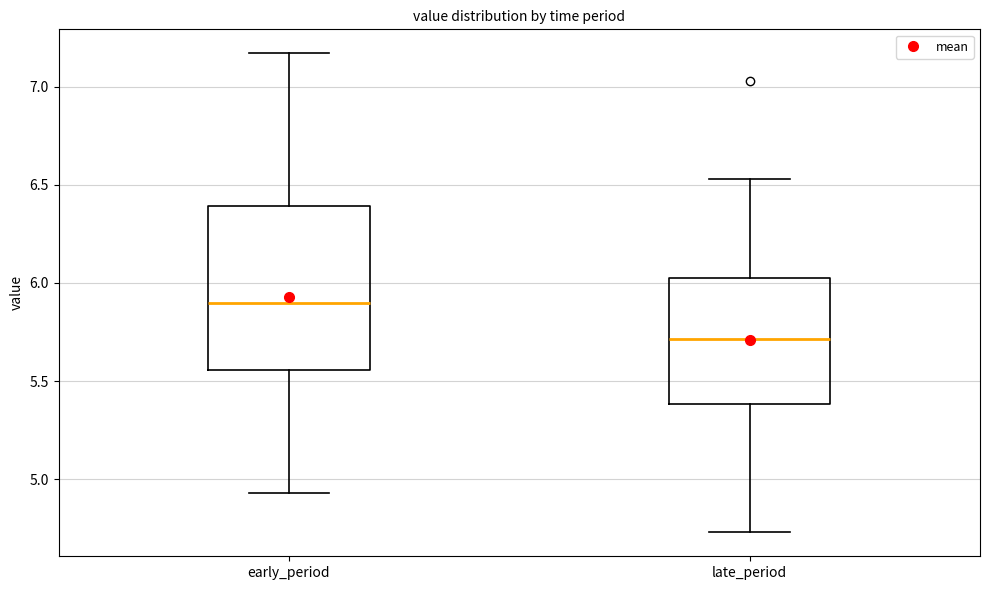

Reading left to right, transcribe this box plot: for each box, give where its median line is, the range the box spans, and where its two whiskers end, as read against the y-axis. The values are not printed on the chart, so give them approximately, as read against the axis.

early_period: median 5.90, box 5.55 to 6.40, whiskers 4.95 to 7.15
late_period: median 5.70, box 5.40 to 6.05, whiskers 4.75 to 6.55